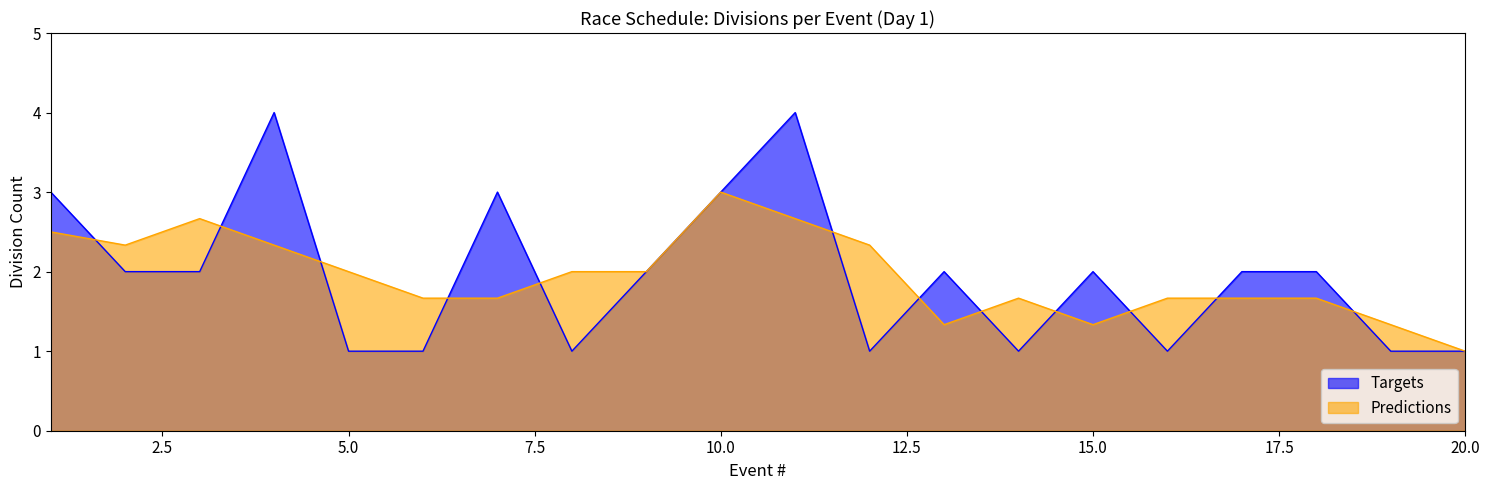

The value of Predictions at 15.0 is 2.4. True or false?

False